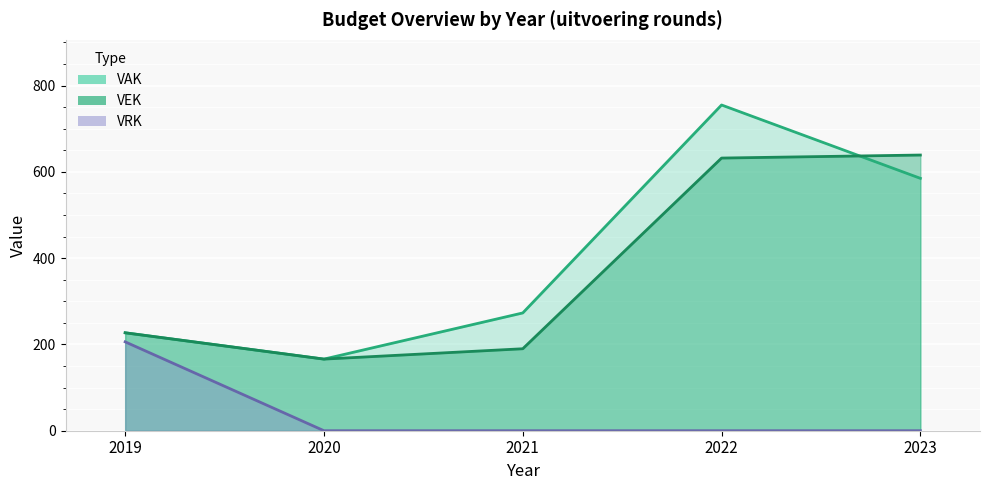

What is the total value across all series at 2022?

1387